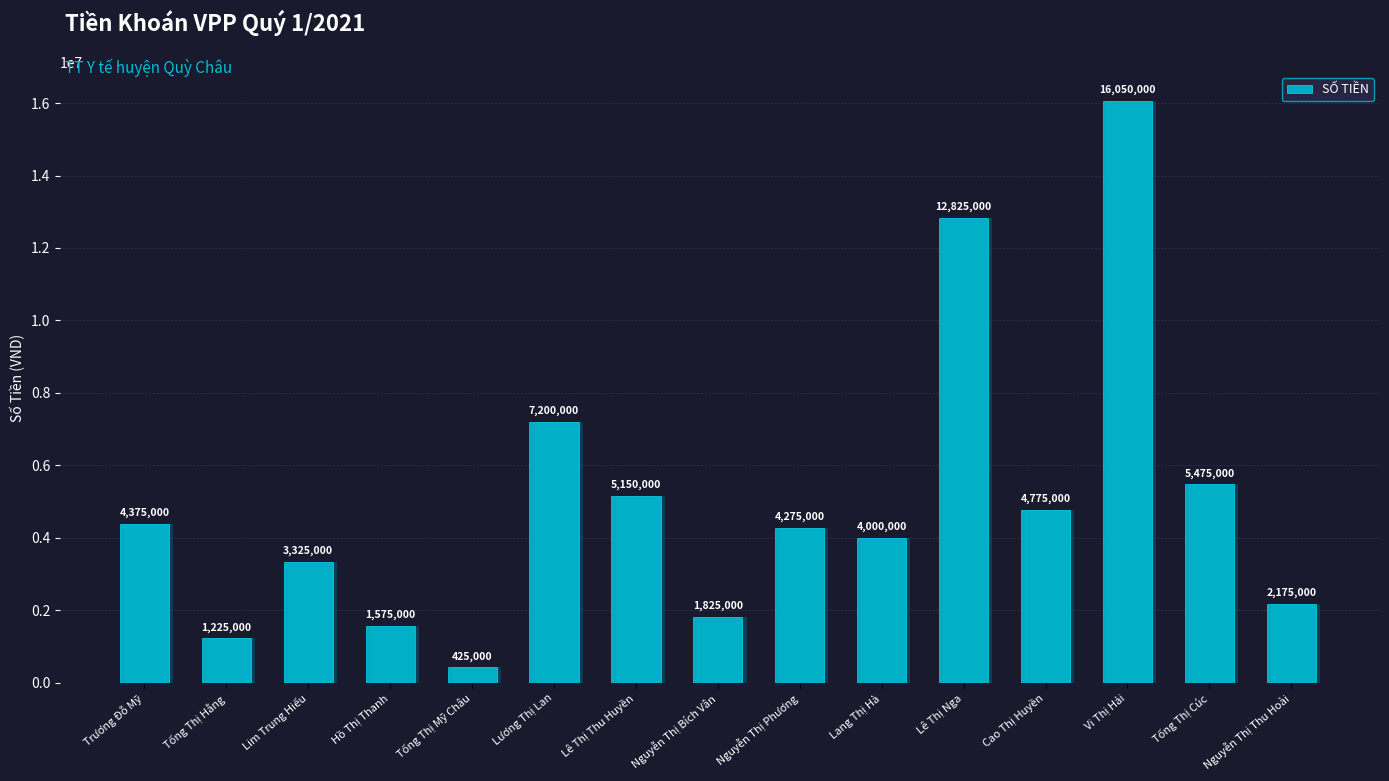

The value at Lang Thị Hà is 4000000. True or false?

True